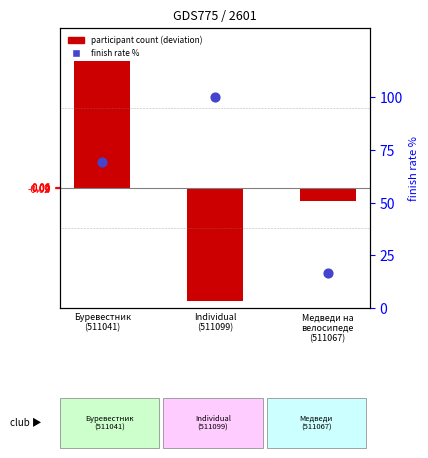

Is the value of participant count (deviation) at Медведи на
велосипеде
(511067) greater than the value of finish rate % at Individual
(511099)?

No